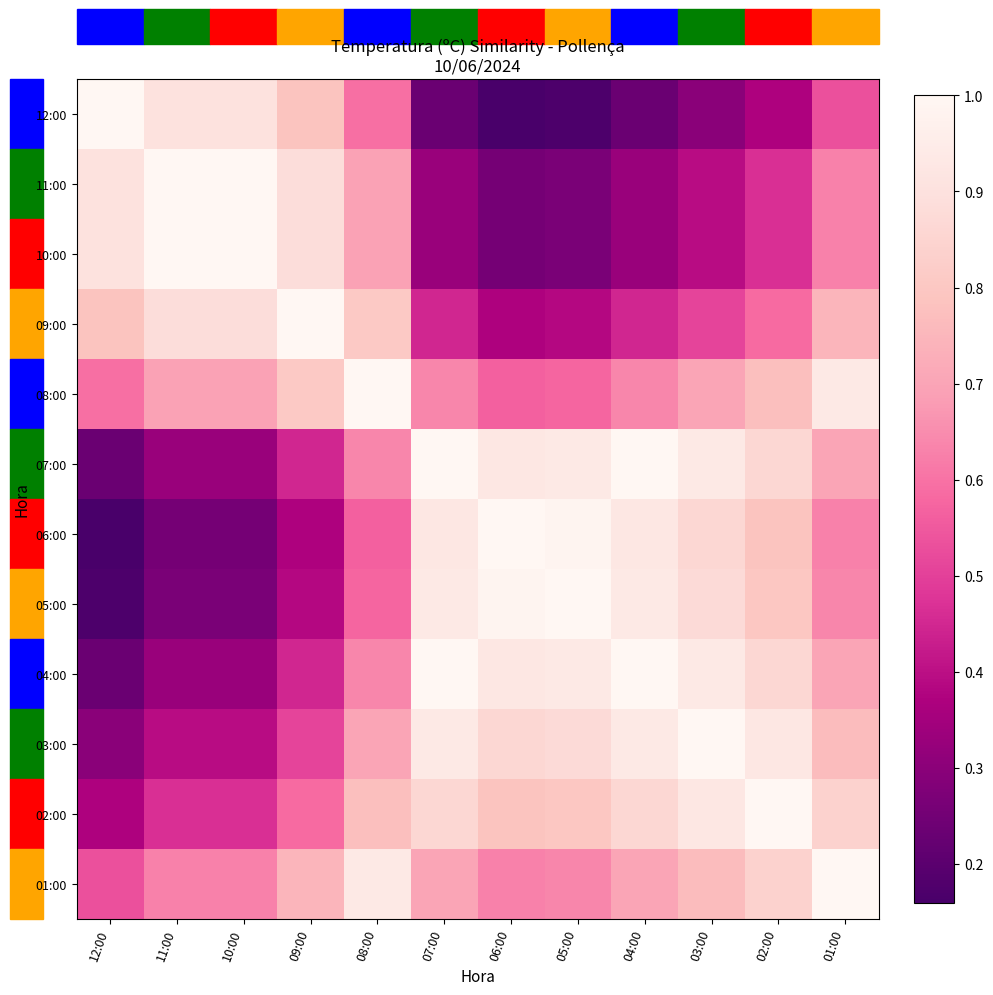

Reading left to right, transcribe all the data shown in this chart.

12:00: 12:00=1.0	11:00=0.9	10:00=0.9	09:00=0.8	08:00=0.6	07:00=0.2	06:00=0.2	05:00=0.2	04:00=0.2	03:00=0.3	02:00=0.4	01:00=0.5
11:00: 12:00=0.9	11:00=1.0	10:00=1.0	09:00=0.9	08:00=0.7	07:00=0.3	06:00=0.3	05:00=0.3	04:00=0.3	03:00=0.4	02:00=0.5	01:00=0.6
10:00: 12:00=0.9	11:00=1.0	10:00=1.0	09:00=0.9	08:00=0.7	07:00=0.3	06:00=0.3	05:00=0.3	04:00=0.3	03:00=0.4	02:00=0.5	01:00=0.6
09:00: 12:00=0.8	11:00=0.9	10:00=0.9	09:00=1.0	08:00=0.8	07:00=0.4	06:00=0.4	05:00=0.4	04:00=0.4	03:00=0.5	02:00=0.6	01:00=0.7
08:00: 12:00=0.6	11:00=0.7	10:00=0.7	09:00=0.8	08:00=1.0	07:00=0.6	06:00=0.6	05:00=0.6	04:00=0.6	03:00=0.7	02:00=0.8	01:00=0.9
07:00: 12:00=0.2	11:00=0.3	10:00=0.3	09:00=0.4	08:00=0.6	07:00=1.0	06:00=0.9	05:00=0.9	04:00=1.0	03:00=0.9	02:00=0.9	01:00=0.7
06:00: 12:00=0.2	11:00=0.3	10:00=0.3	09:00=0.4	08:00=0.6	07:00=0.9	06:00=1.0	05:00=1.0	04:00=0.9	03:00=0.9	02:00=0.8	01:00=0.6
05:00: 12:00=0.2	11:00=0.3	10:00=0.3	09:00=0.4	08:00=0.6	07:00=0.9	06:00=1.0	05:00=1.0	04:00=0.9	03:00=0.9	02:00=0.8	01:00=0.6
04:00: 12:00=0.2	11:00=0.3	10:00=0.3	09:00=0.4	08:00=0.6	07:00=1.0	06:00=0.9	05:00=0.9	04:00=1.0	03:00=0.9	02:00=0.9	01:00=0.7
03:00: 12:00=0.3	11:00=0.4	10:00=0.4	09:00=0.5	08:00=0.7	07:00=0.9	06:00=0.9	05:00=0.9	04:00=0.9	03:00=1.0	02:00=0.9	01:00=0.8
02:00: 12:00=0.4	11:00=0.5	10:00=0.5	09:00=0.6	08:00=0.8	07:00=0.9	06:00=0.8	05:00=0.8	04:00=0.9	03:00=0.9	02:00=1.0	01:00=0.8
01:00: 12:00=0.5	11:00=0.6	10:00=0.6	09:00=0.7	08:00=0.9	07:00=0.7	06:00=0.6	05:00=0.6	04:00=0.7	03:00=0.8	02:00=0.8	01:00=1.0